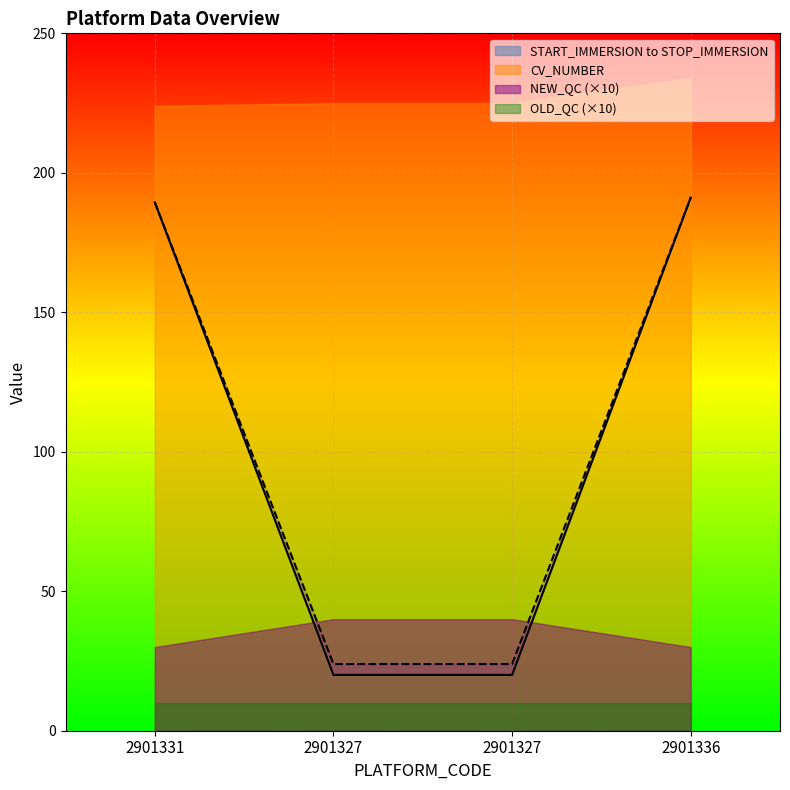

What is the spread (max minus min) of values at 2901336?

233.0